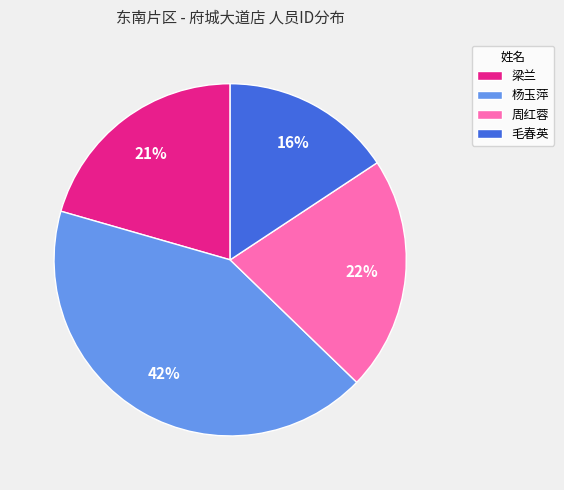

Does 毛春英 represent more than half of the total?

No